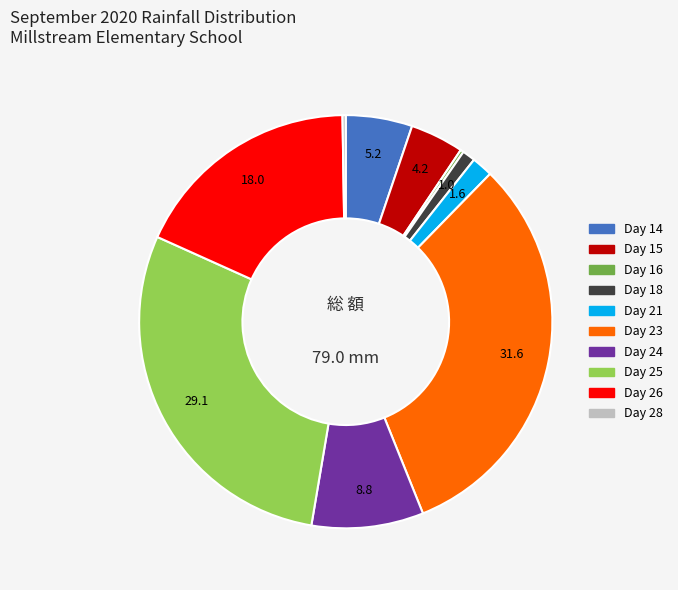

Is there a majority slice in this chart?

No